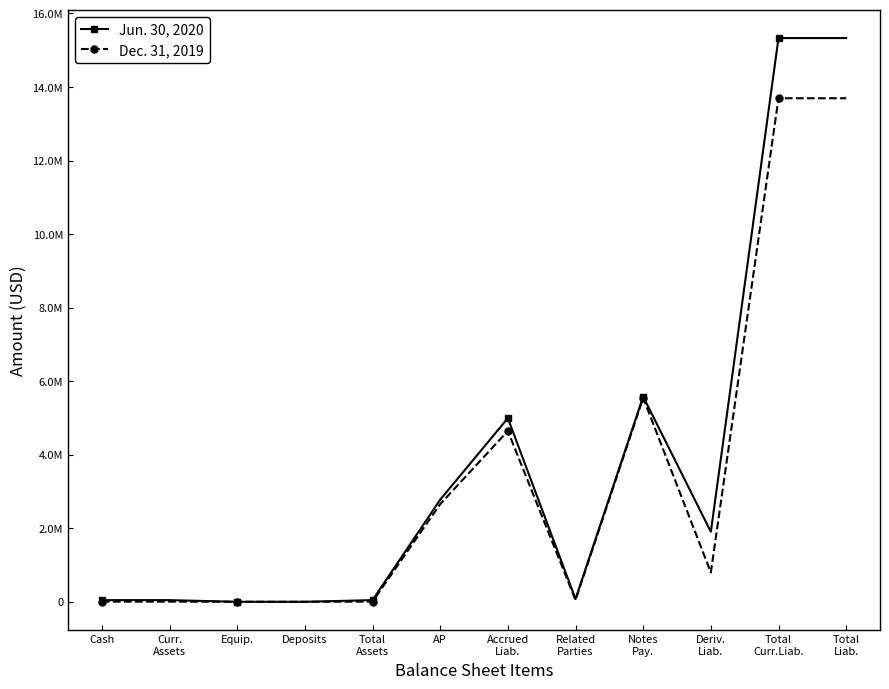

List the series in order of their overall mean, highest first.

Jun. 30, 2020, Dec. 31, 2019